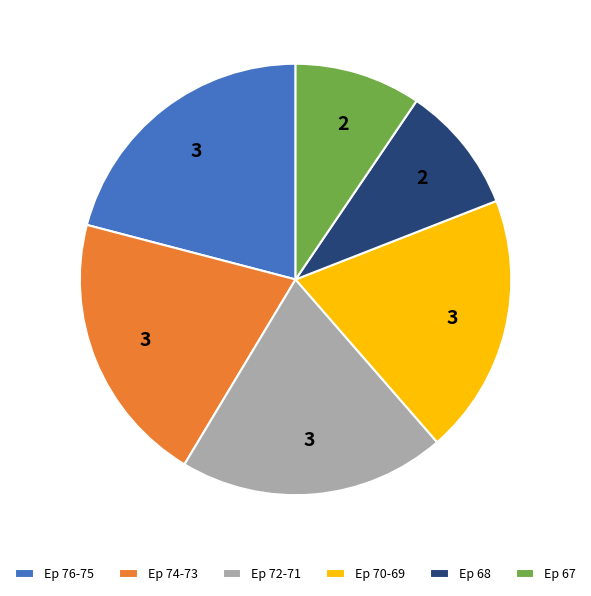

Do Ep 74-73 and Ep 68 together represent more than half of the pie?

No